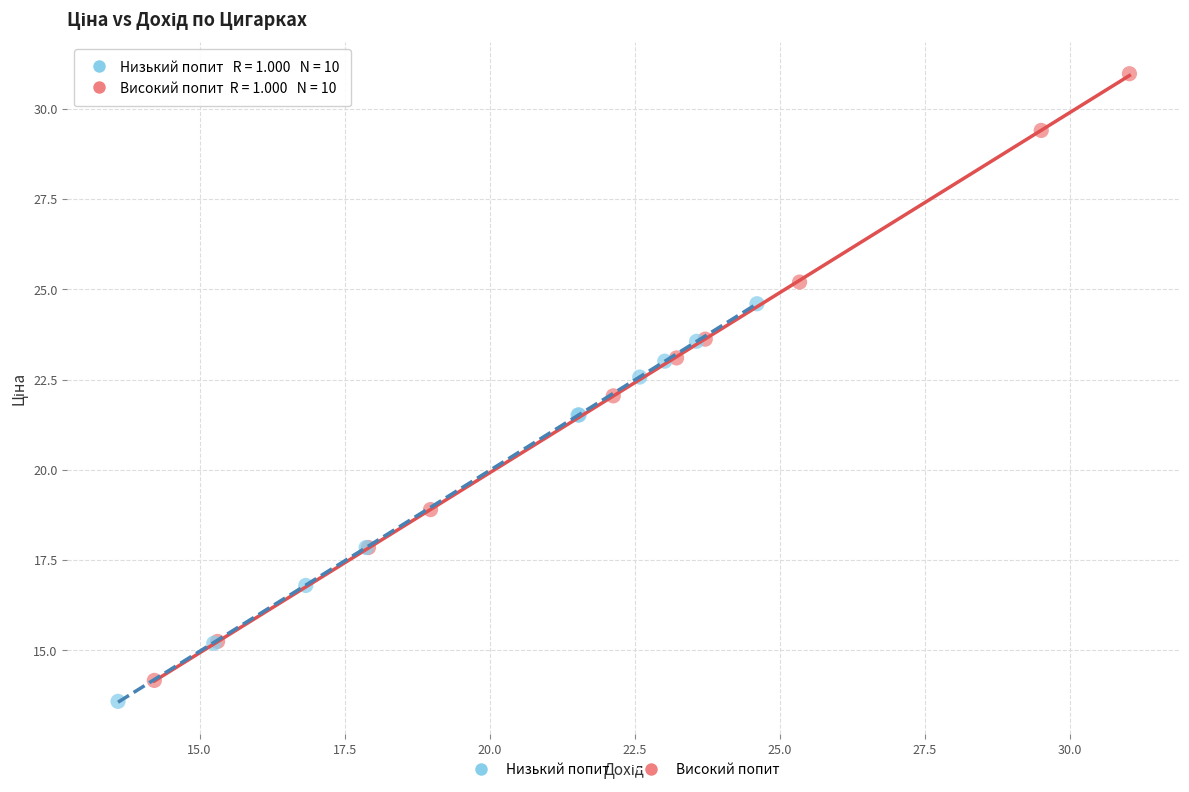

Which series reaches the maximum Y coordinate?

Високий попит